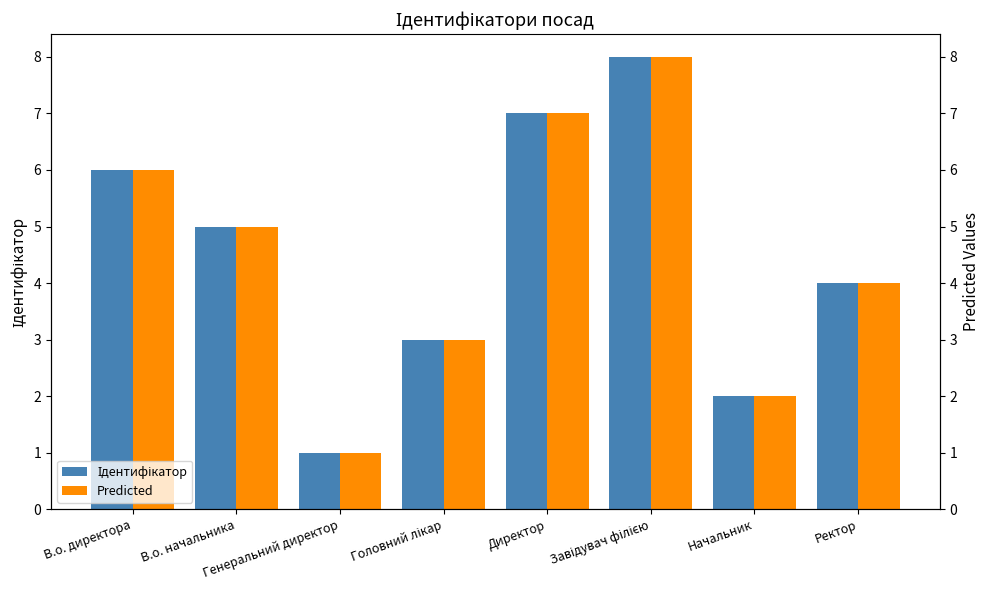

At which label does Ідентифікатор reach its minimum?

Генеральний директор